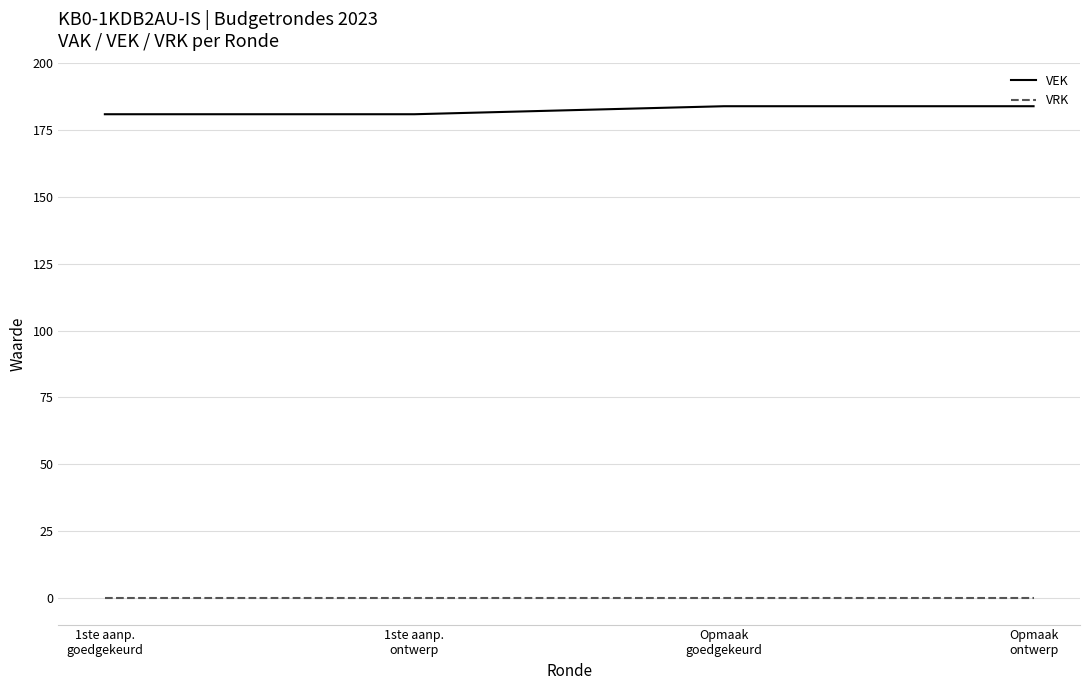

Which series has the largest total across all categories?

VEK